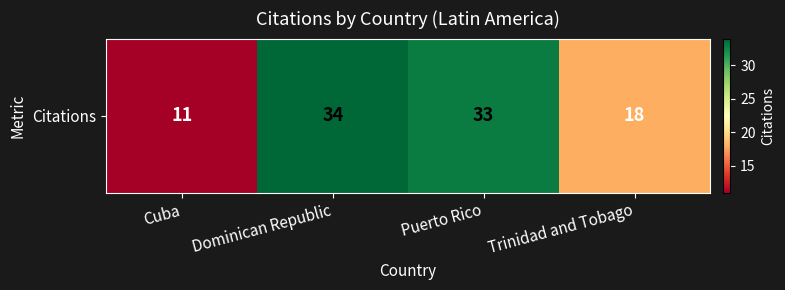

The value at Trinidad and Tobago is 18. True or false?

True